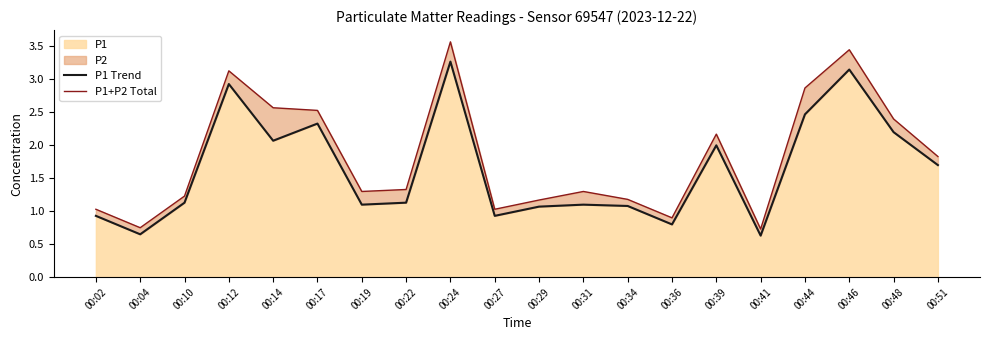

Is it true that P1 Trend equals 1.1 at 00:22?

True